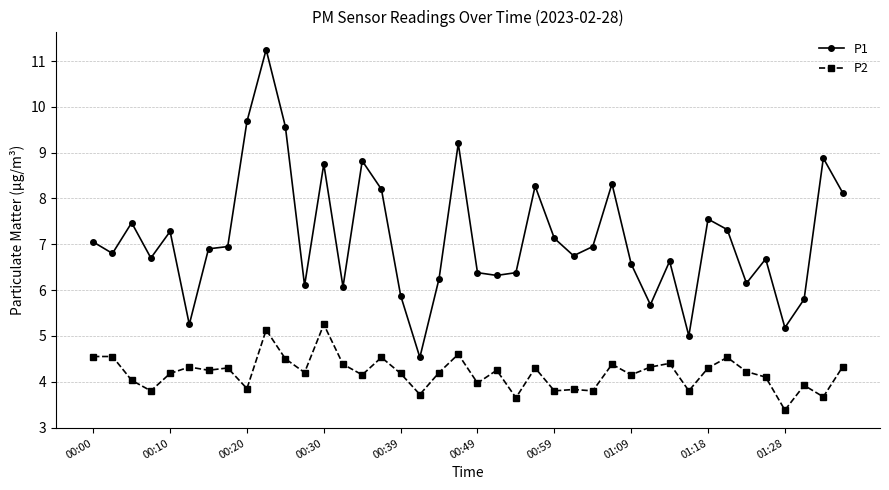

In P2, how many points are lower than both neighbors (excluding endpoints)?

14